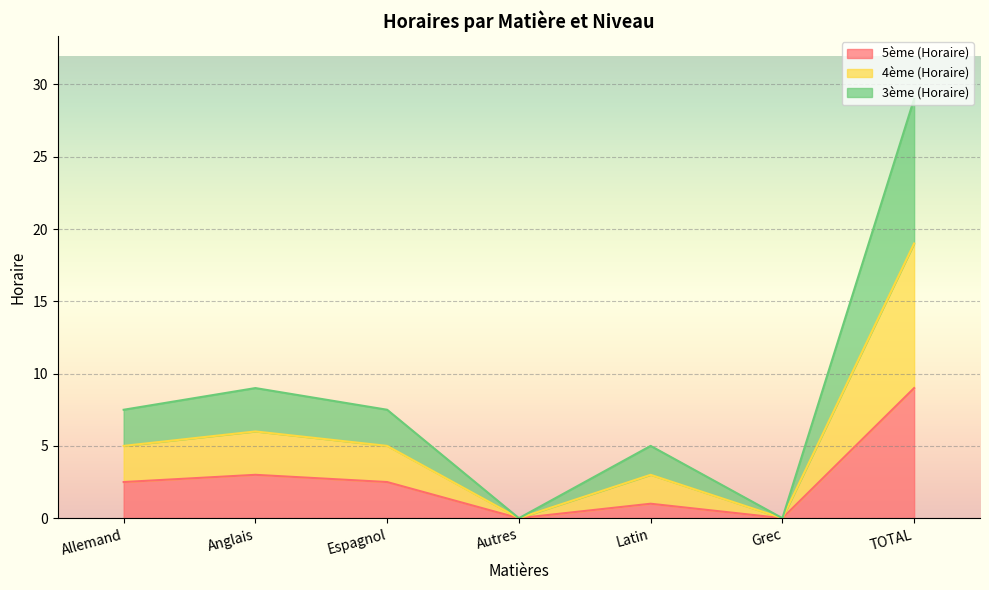

Does the chart display data point markers on the line(s)?

No